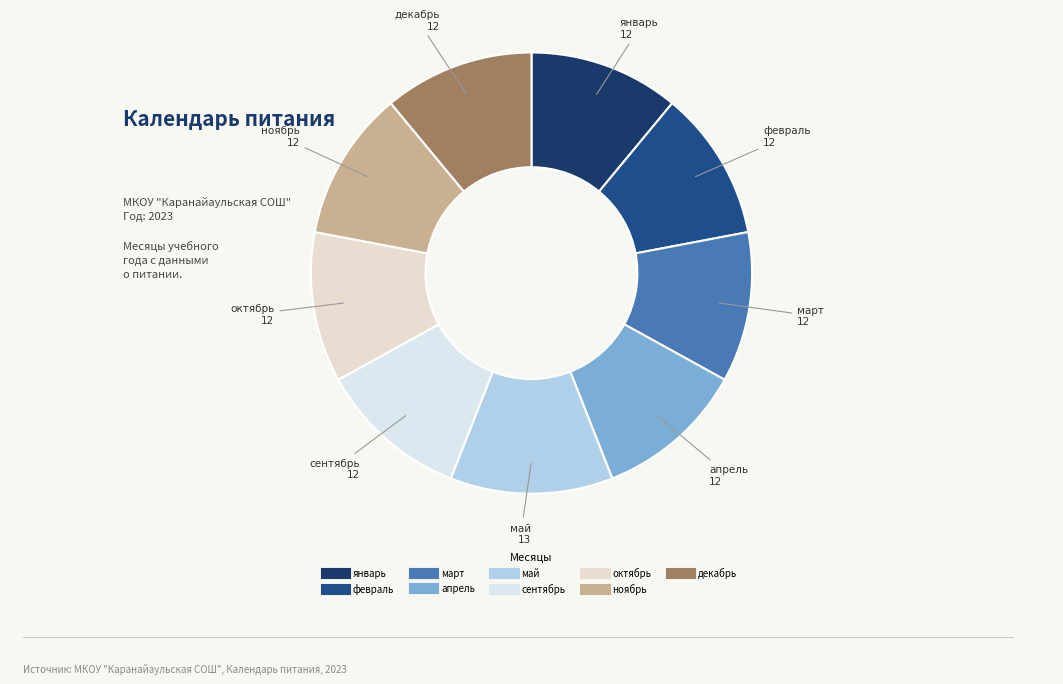

Combined, do апрель and март account for over 50%?

No